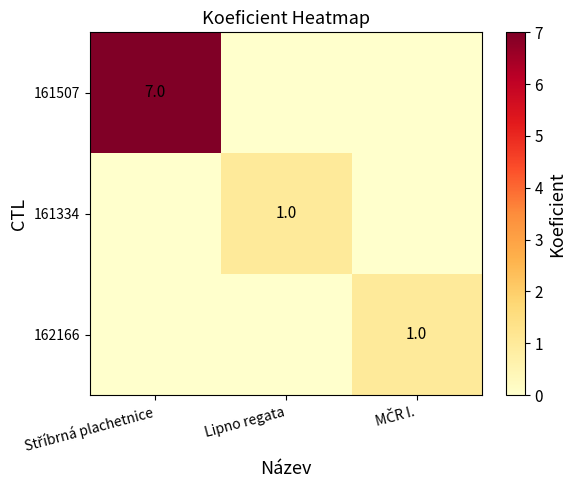

How many positive values does the 161334 series have?

1